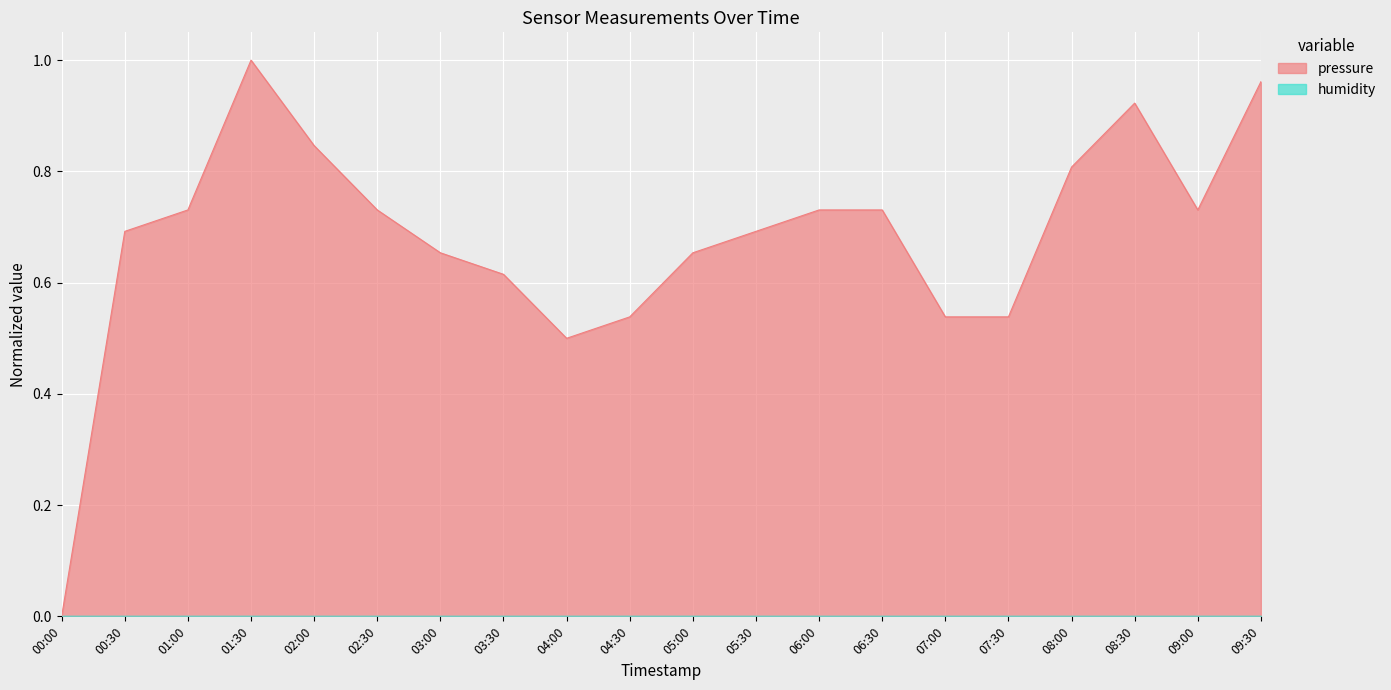

How many lines are shown in the chart?

2